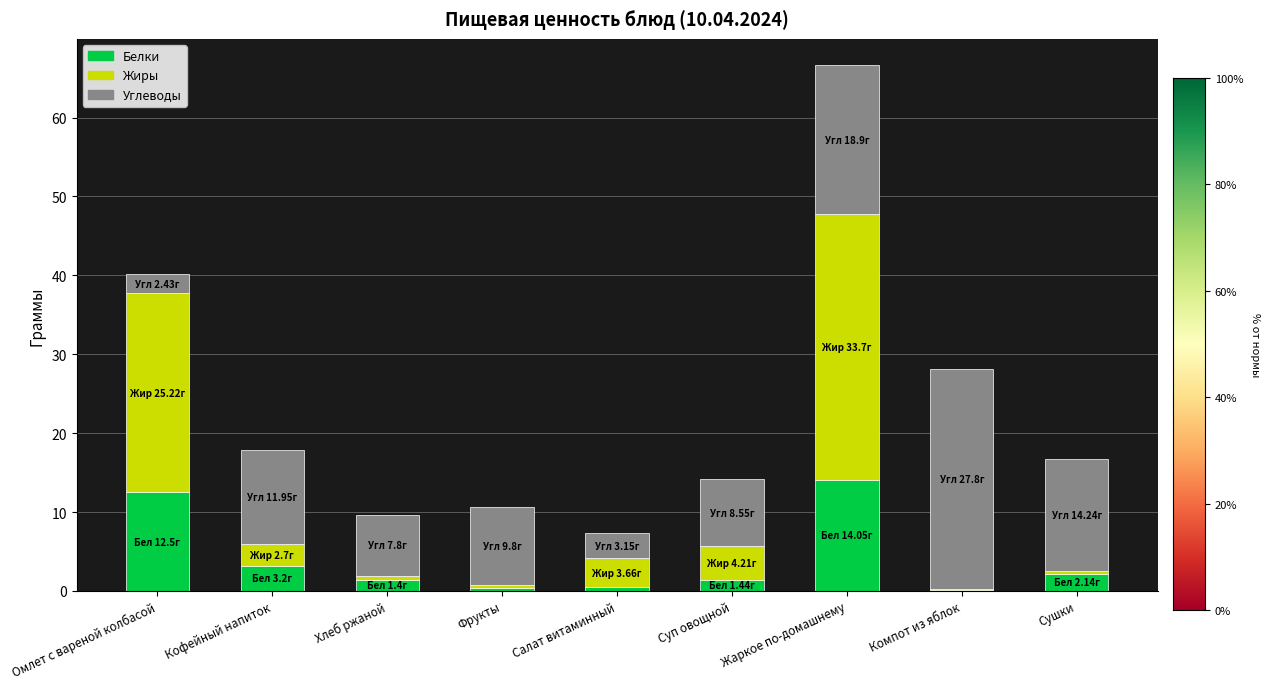

Are the bars grouped side by side (vs. stacked)?

No